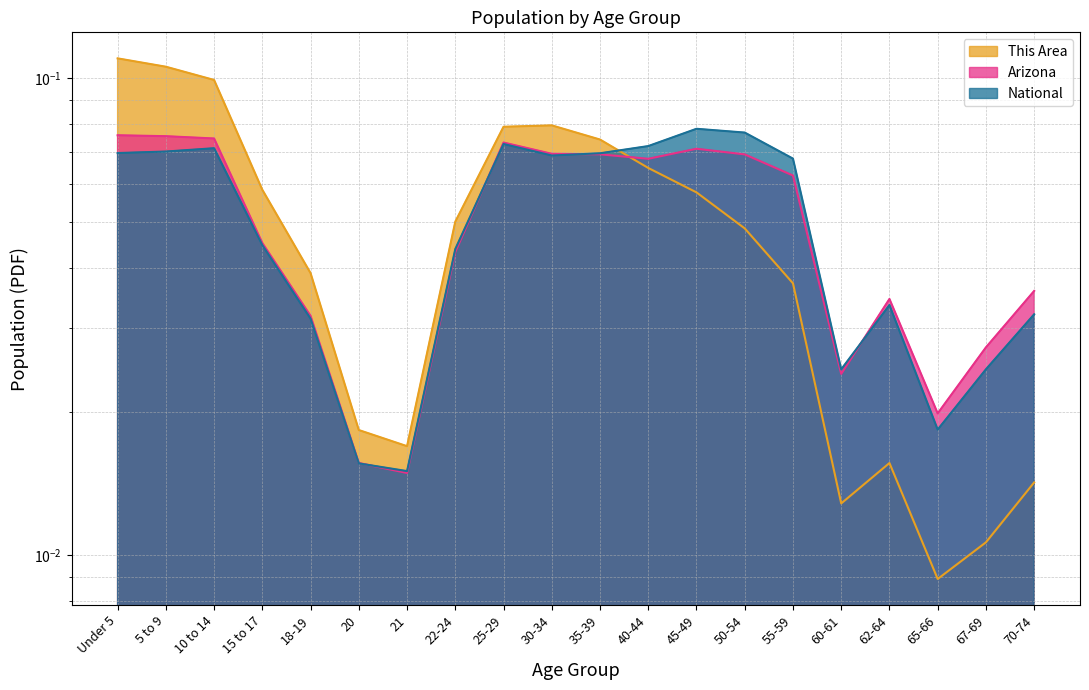

Is the value of National at 55-59 greater than the value of This Area at 40-44?

Yes